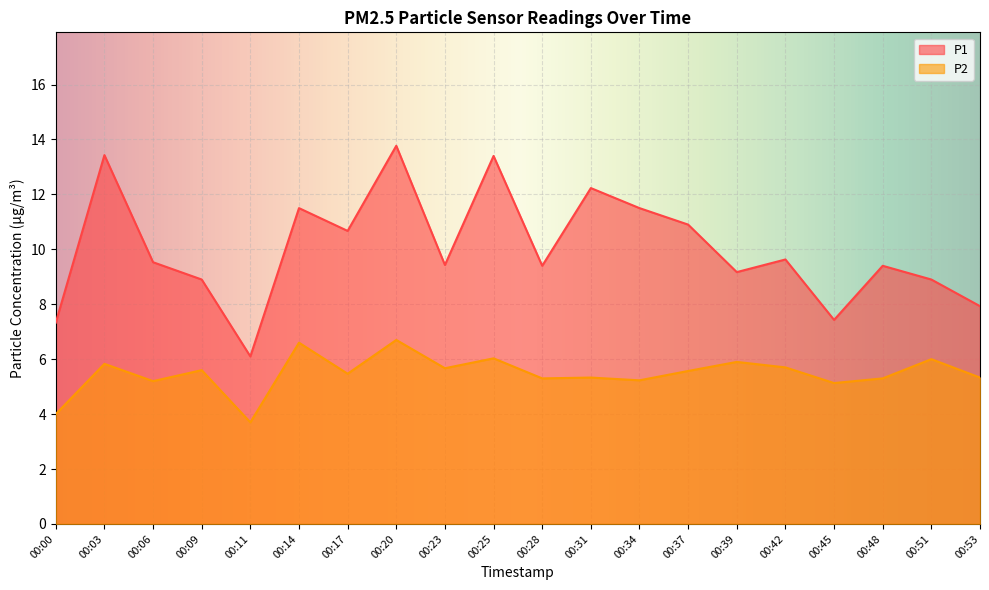

How many values in the P2 series are below 5?

2